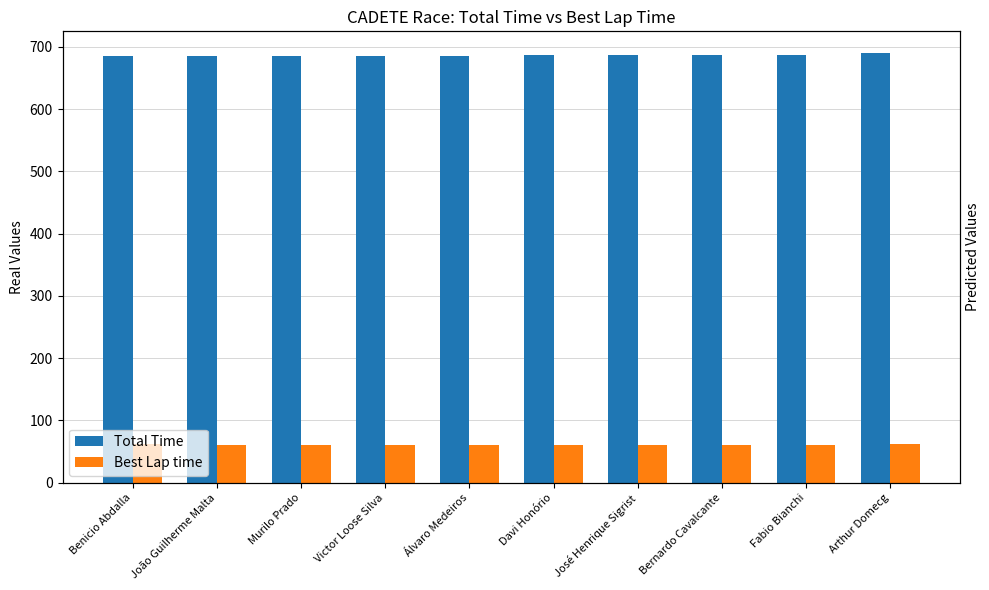

Reading left to right, list all the values displayed in this chart.

Total Time: 685.2	685.6	685.7	685.8	686.0	686.1	686.2	686.5	686.6	690.4
Best Lap time: 61.3	60.9	61.1	61.2	61.0	61.2	61.0	61.0	61.0	61.3